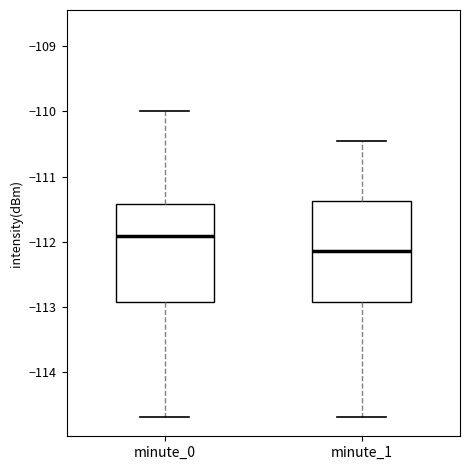

Reading left to right, transcribe this box plot: for each box, give where its median line is, the range the box spans, and where its two whiskers end, as read against the y-axis. The values are not printed on the chart, so give them approximately, as read against the axis.

minute_0: median -111.9, box -112.9 to -111.4, whiskers -114.7 to -110.0
minute_1: median -112.1, box -112.9 to -111.4, whiskers -114.7 to -110.4